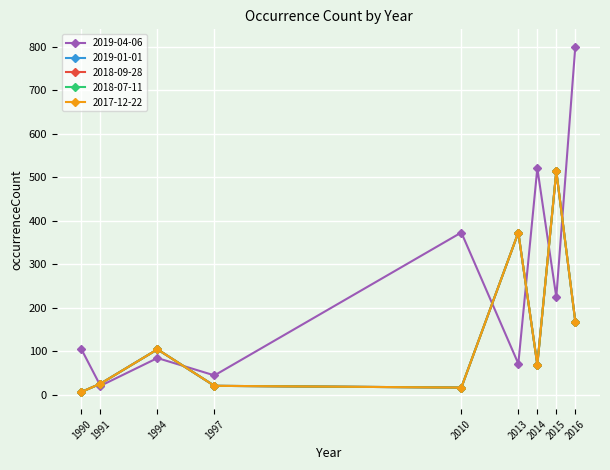

True or false: 2018-09-28 and 2017-12-22 intersect in this chart.

False